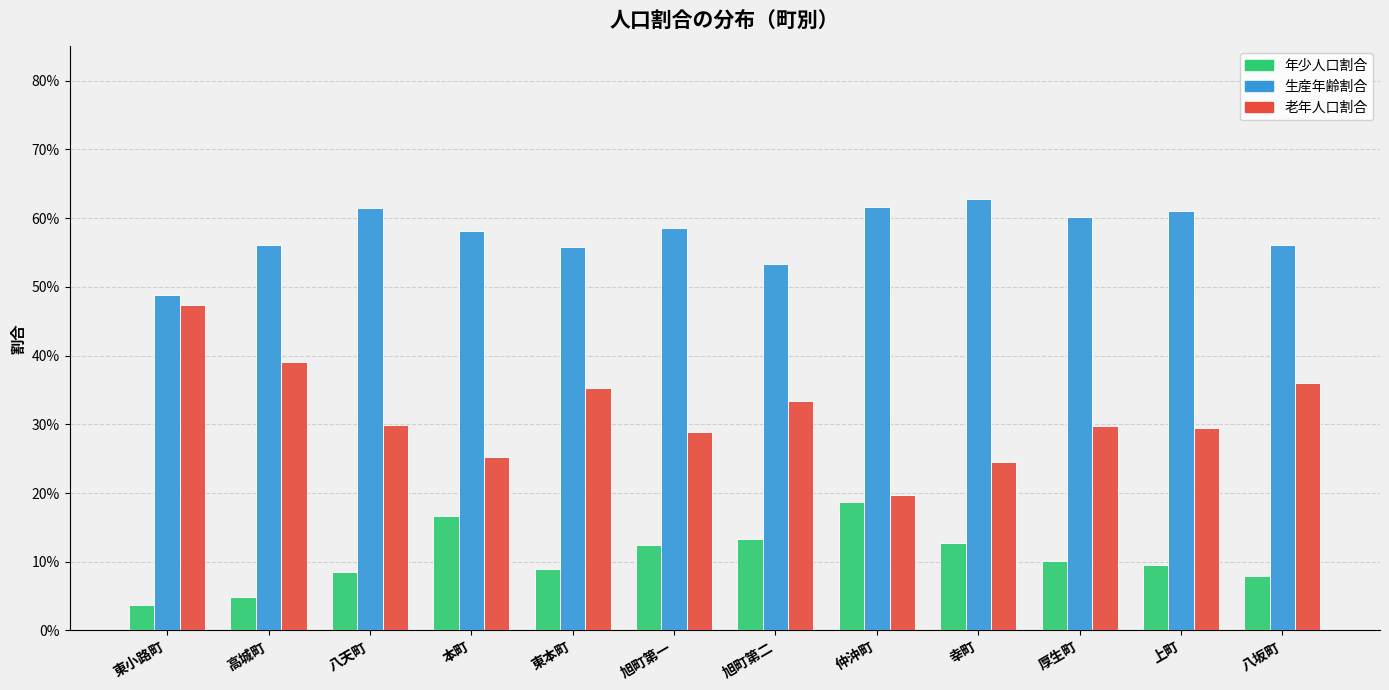

What are all the series names shown in the legend?

年少人口割合, 生産年齢割合, 老年人口割合